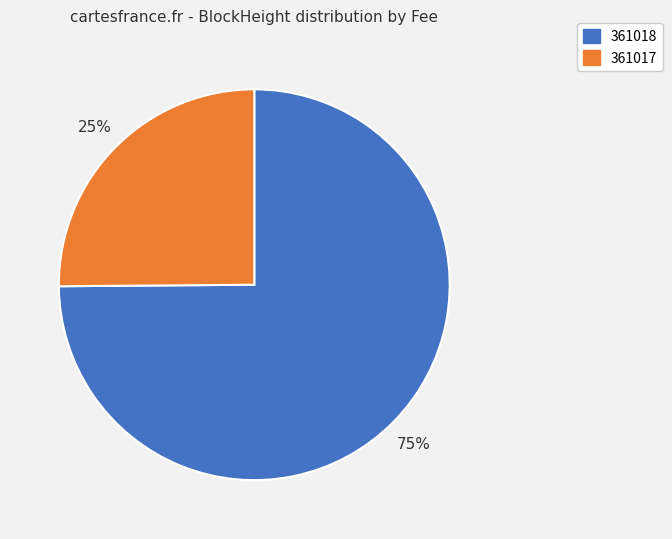

Rank the categories by value from lowest to highest.

361017, 361018